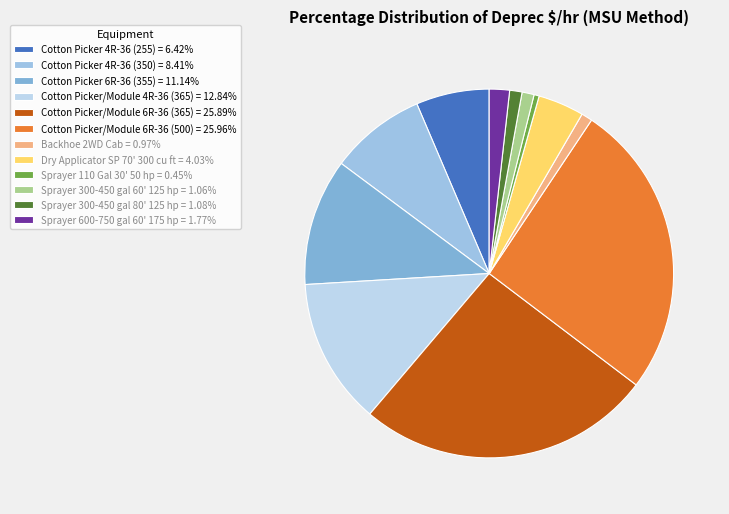

To the nearest percent, what is the difference between the largest and smallest slice percentages?

26%